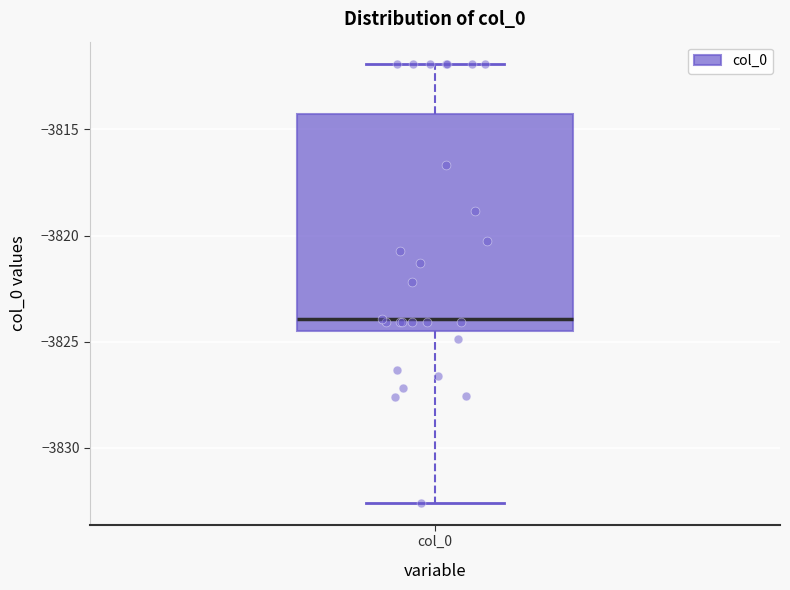

Read this box plot against the y-axis: the position of the median line, the range covered by the box, and the ends of both whiskers. The values are not printed on the chart, so give them approximately, as read against the axis.

median -3824.0, box -3824.5 to -3814.5, whiskers -3832.5 to -3812.0